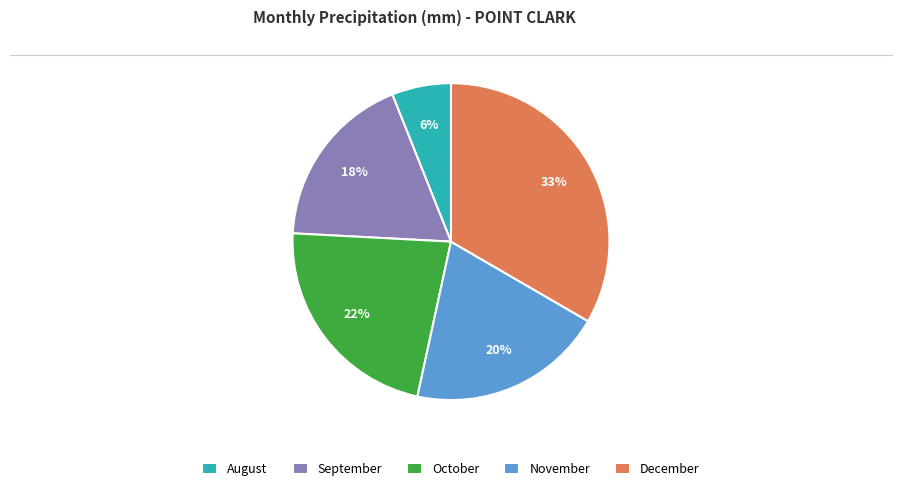

Does any single category account for the majority?

No